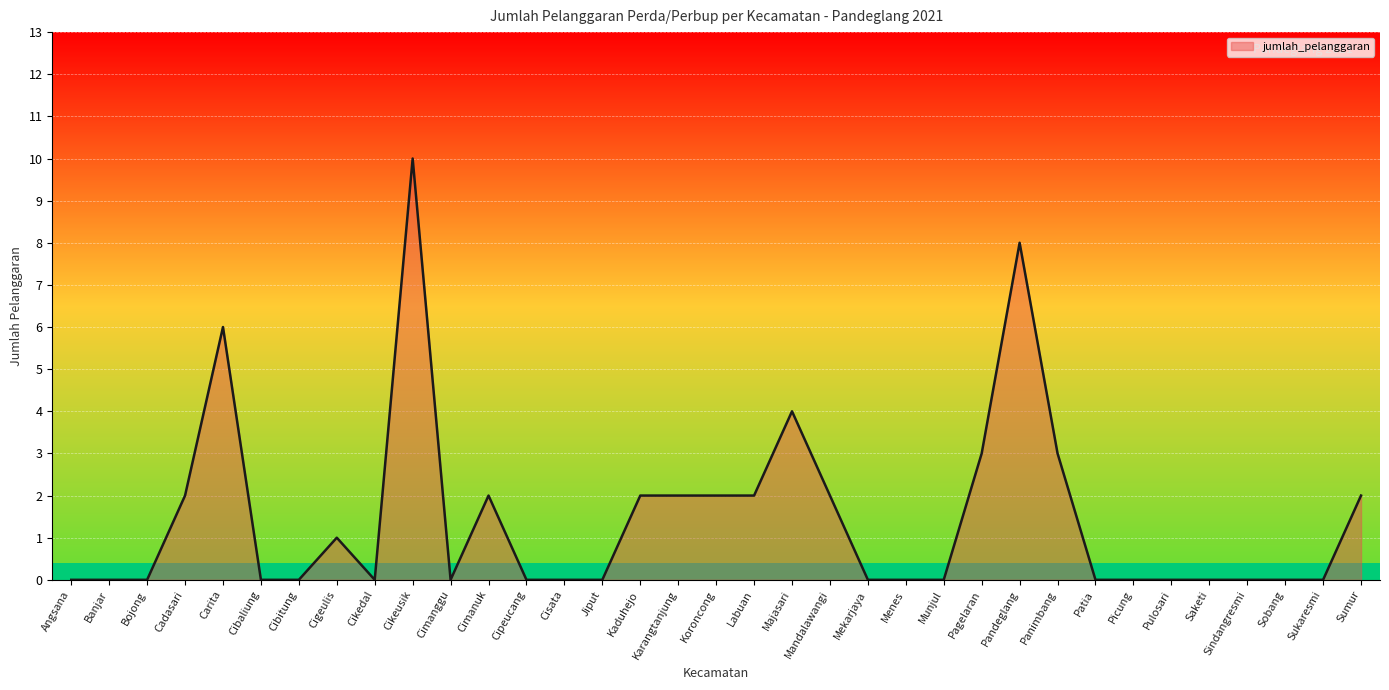

How many values are between 0 and 2?

29